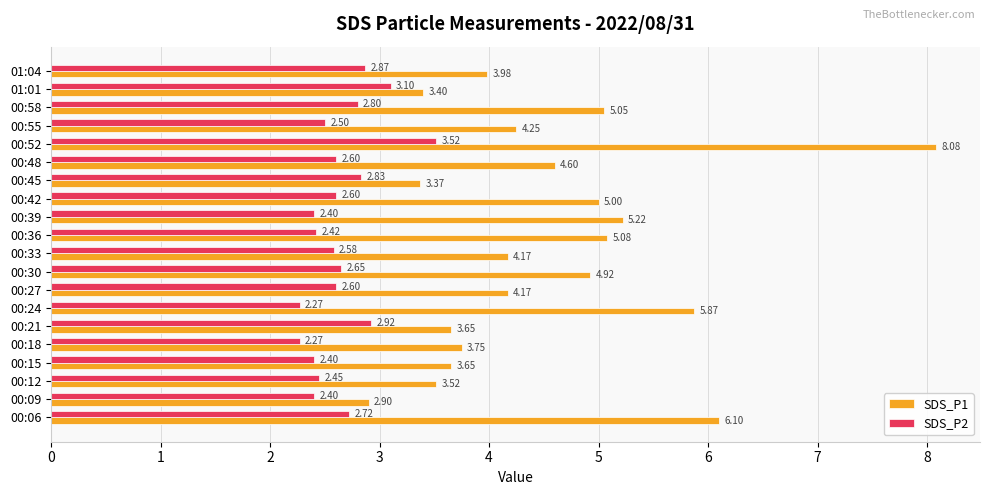

Which series has the largest total across all categories?

SDS_P1